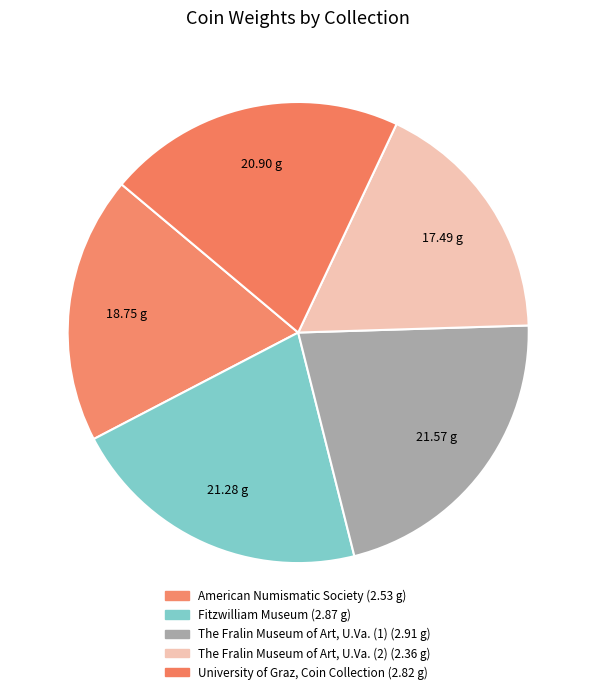

Does any single category account for the majority?

No